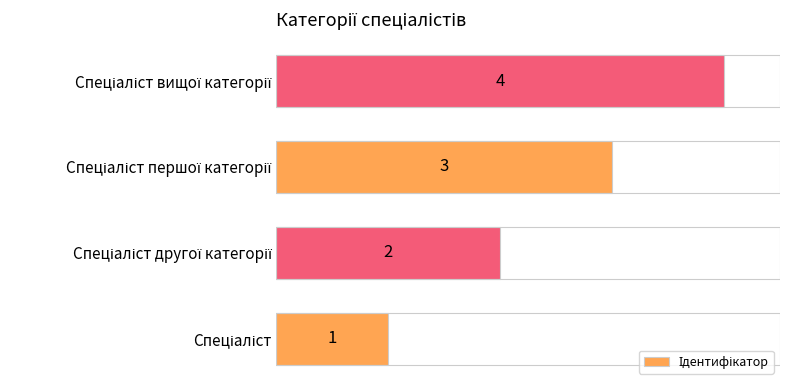

Does the chart contain stacked bars?

No